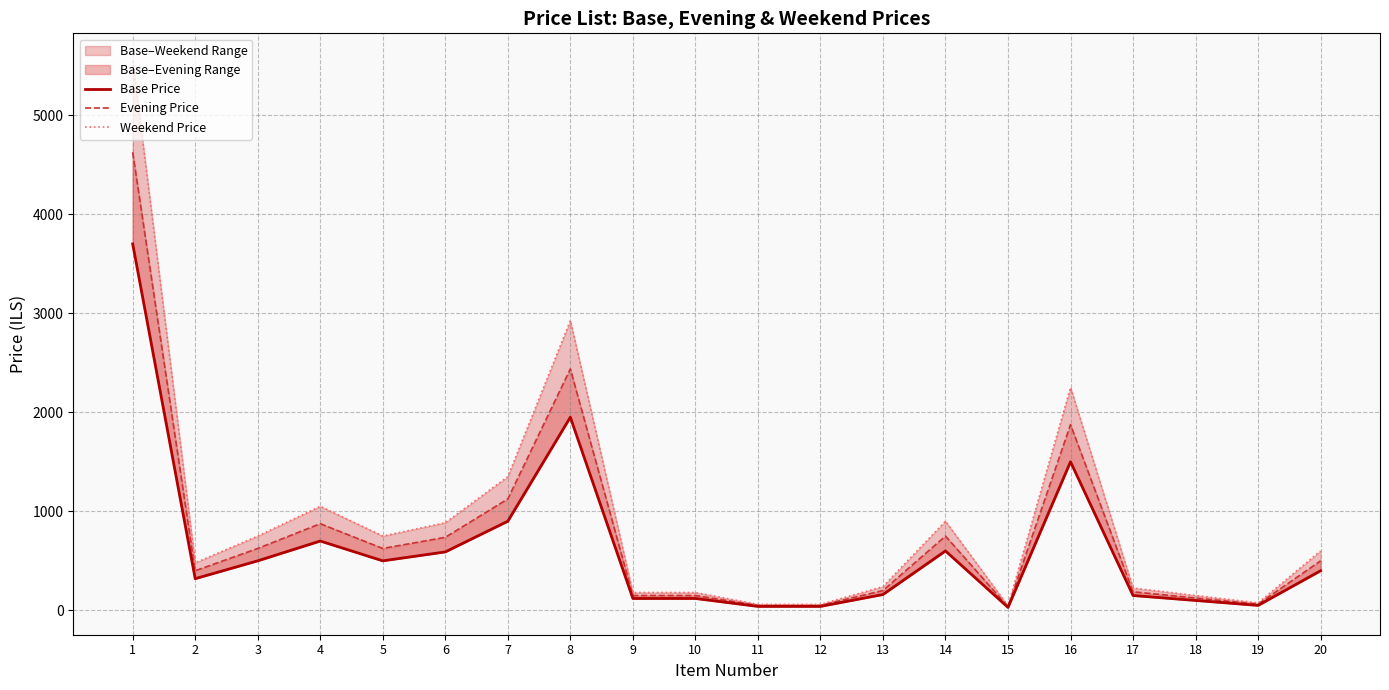

In Weekend Price, how many points are lower than both neighbors (excluding endpoints)?

4